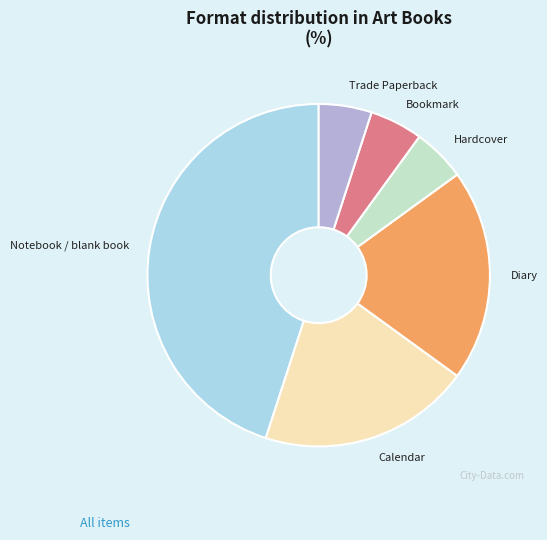

What is the ratio of the value at Calendar to the value at Diary?

1.0